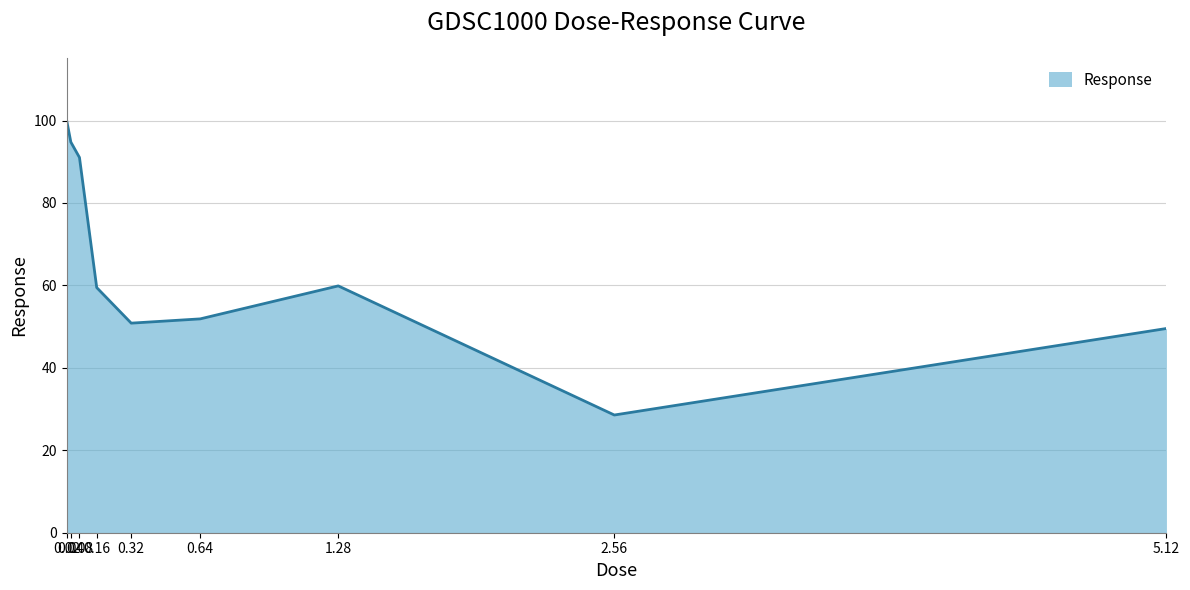

What is the minimum value shown in the chart?

28.6